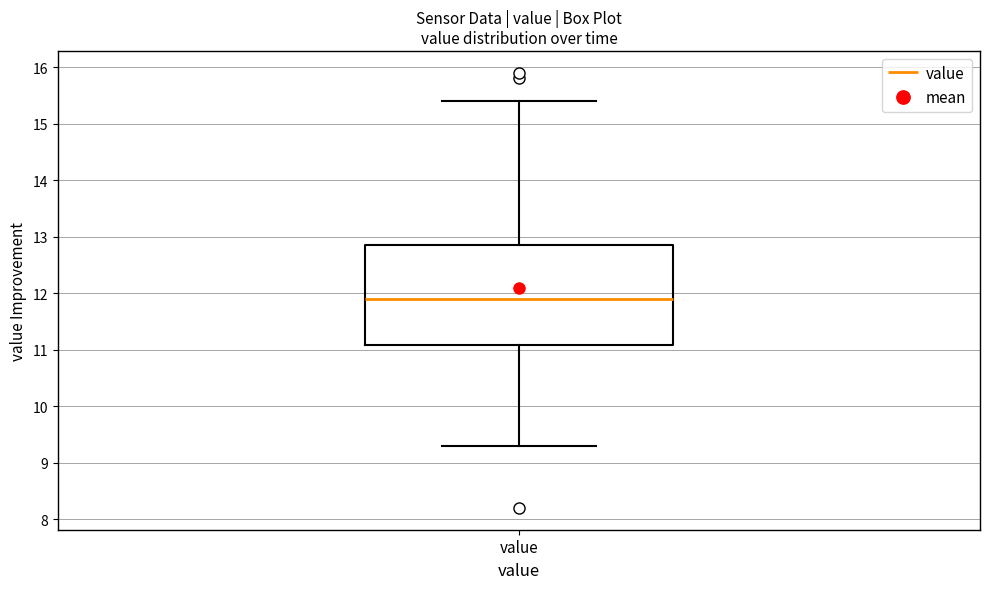

Transcribe this box plot: give where the median line is, the range the box spans, and where the two whiskers end, as read against the y-axis. The values are not printed on the chart, so give them approximately, as read against the axis.

median 11.9, box 11.1 to 12.9, whiskers 9.3 to 15.4